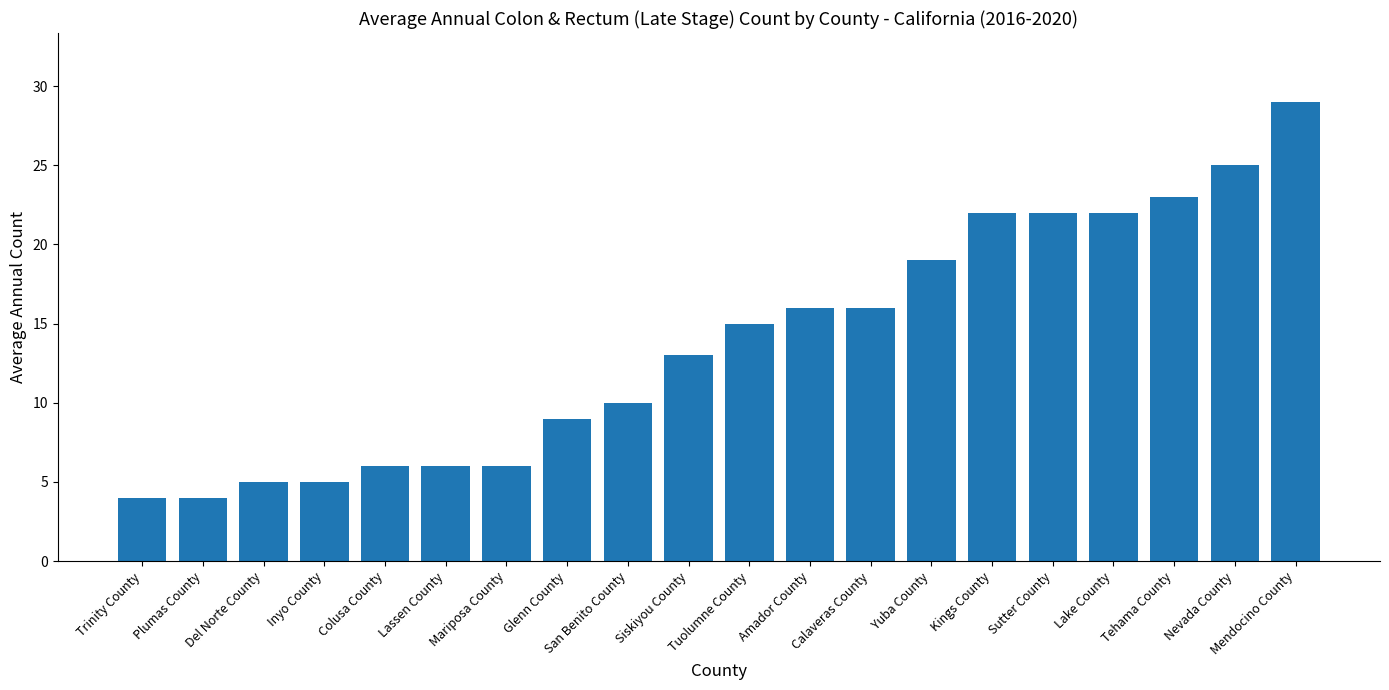

What is the approximate value at Lassen County, to the nearest 5?

5